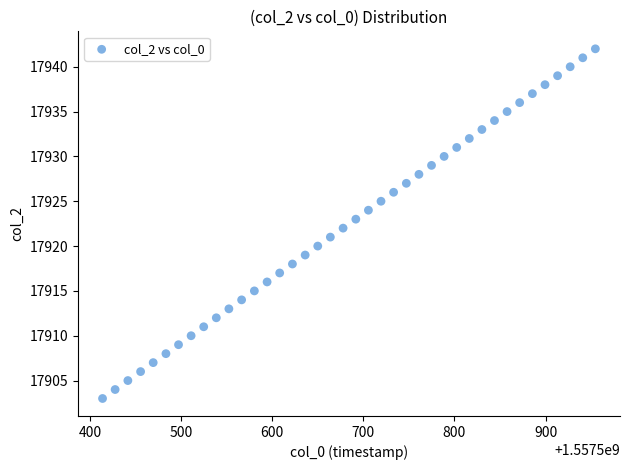

What is the range of Y values (max minus min)?

39